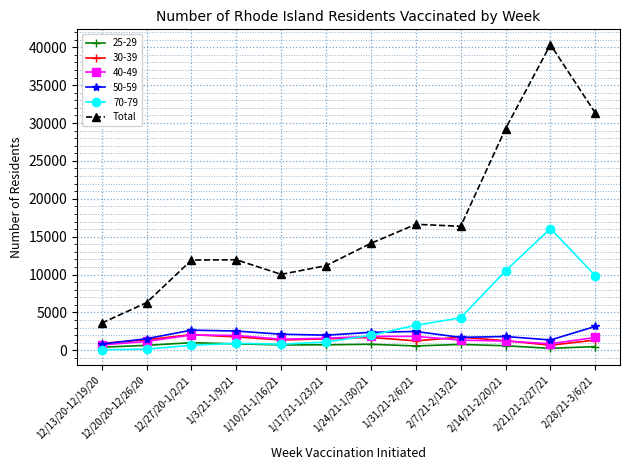

Count the number of data series in this chart.

6